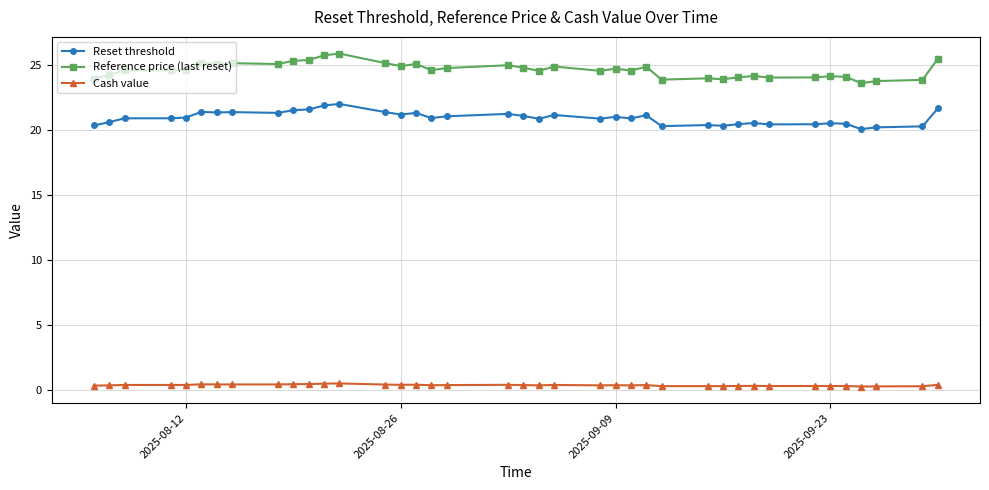

True or false: Reset threshold and Reference price (last reset) intersect in this chart.

False